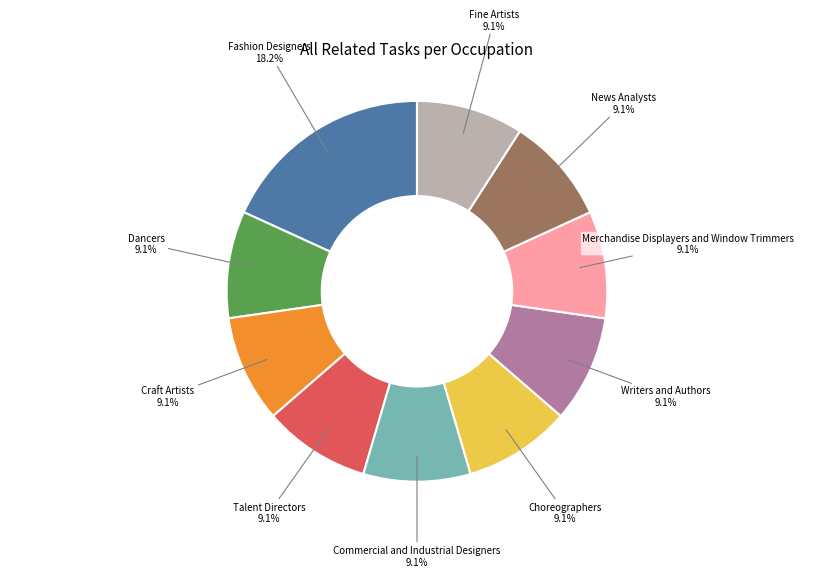

To the nearest percent, what is the average slice percentage?

10%